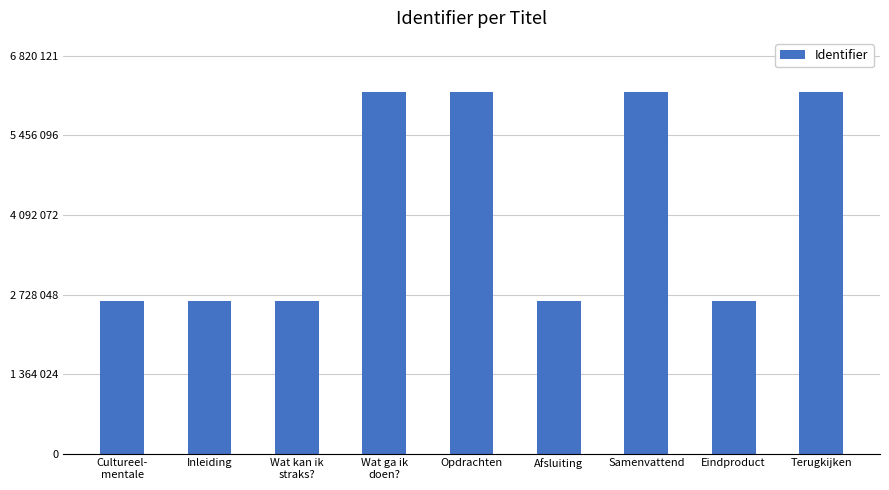

Reading left to right, what are all the values shown in this chart?

Cultureel-
mentale=2621874	Inleiding=2621875	Wat kan ik
straks?=2621878	Wat ga ik
doen?=6200104	Opdrachten=6200105	Afsluiting=2622230	Samenvattend=6200107	Eindproduct=2622231	Terugkijken=6200110